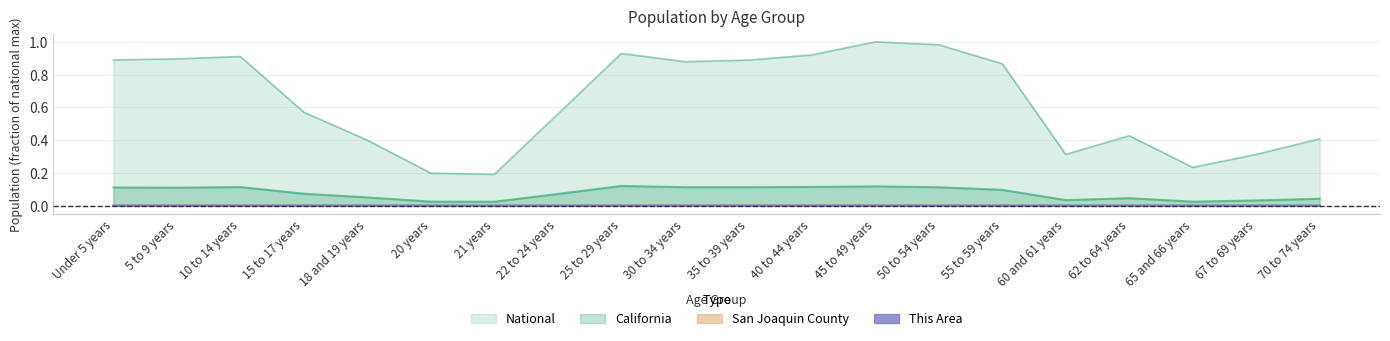

True or false: National and San Joaquin County intersect in this chart.

False